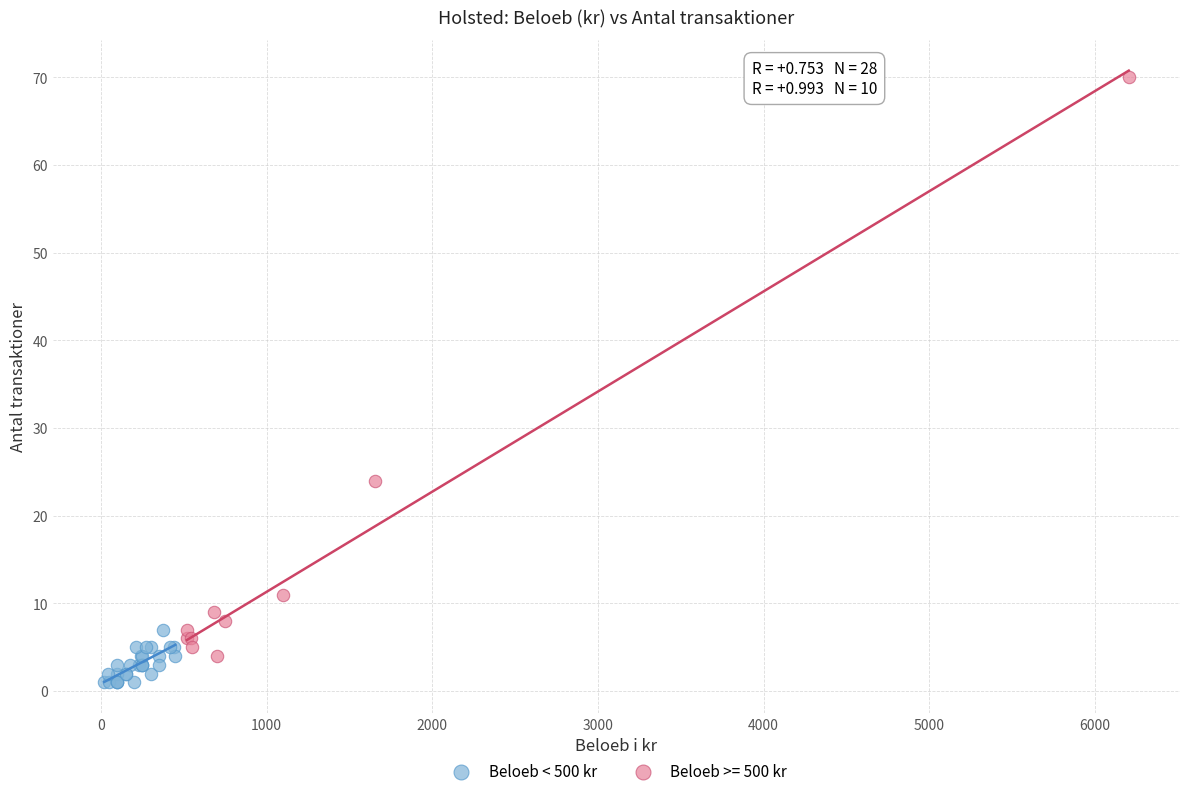

Which series reaches the maximum Y coordinate?

Beloeb >= 500 kr